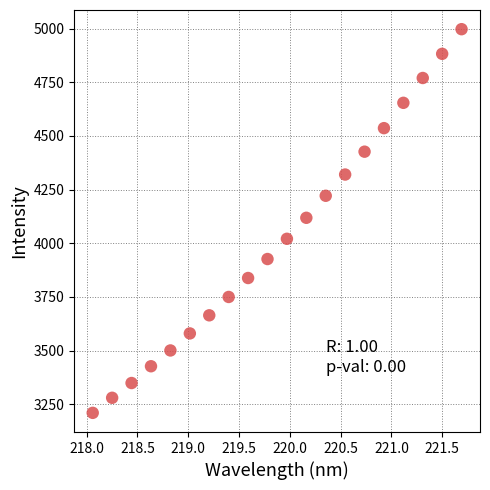

What is the range of X values (max minus min)?

3.6